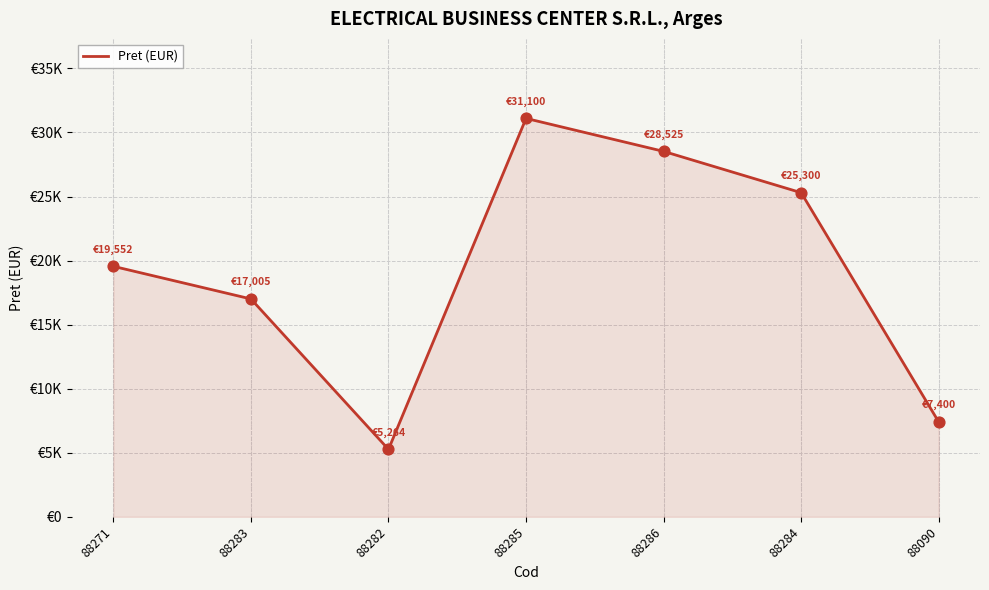

What is the change in value from 88283 to 88282?

-11740.7